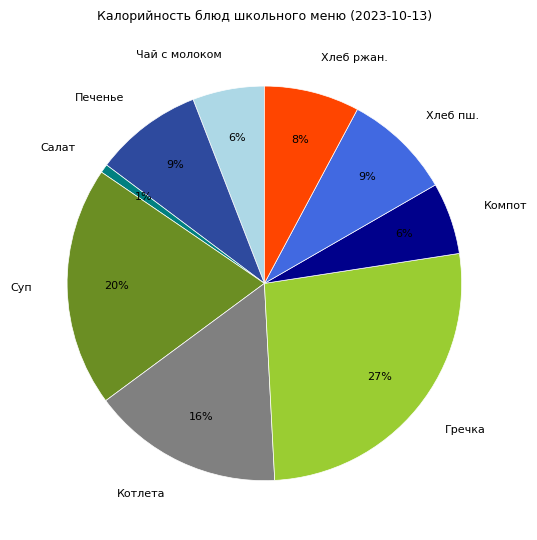

Combined, do Гречка and Компот account for over 50%?

No